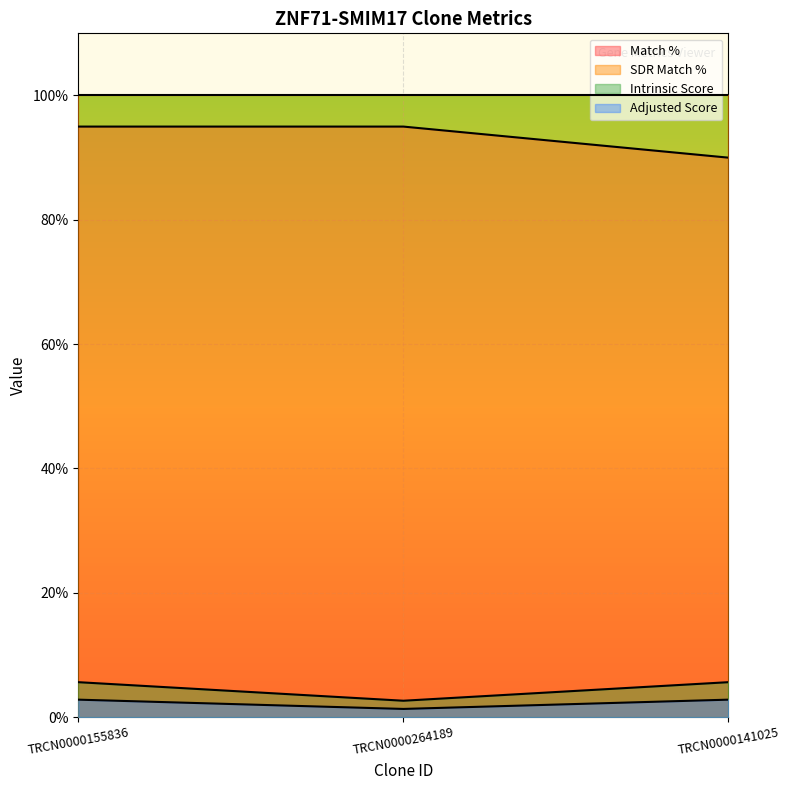

Where is Intrinsic Score nearest to the value 2?

TRCN0000264189